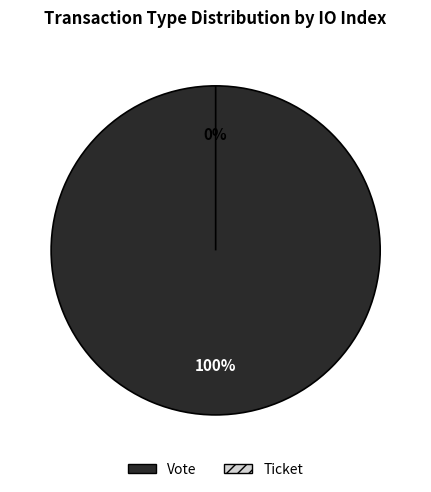

Is there any slice that represents more than half of the pie?

Yes